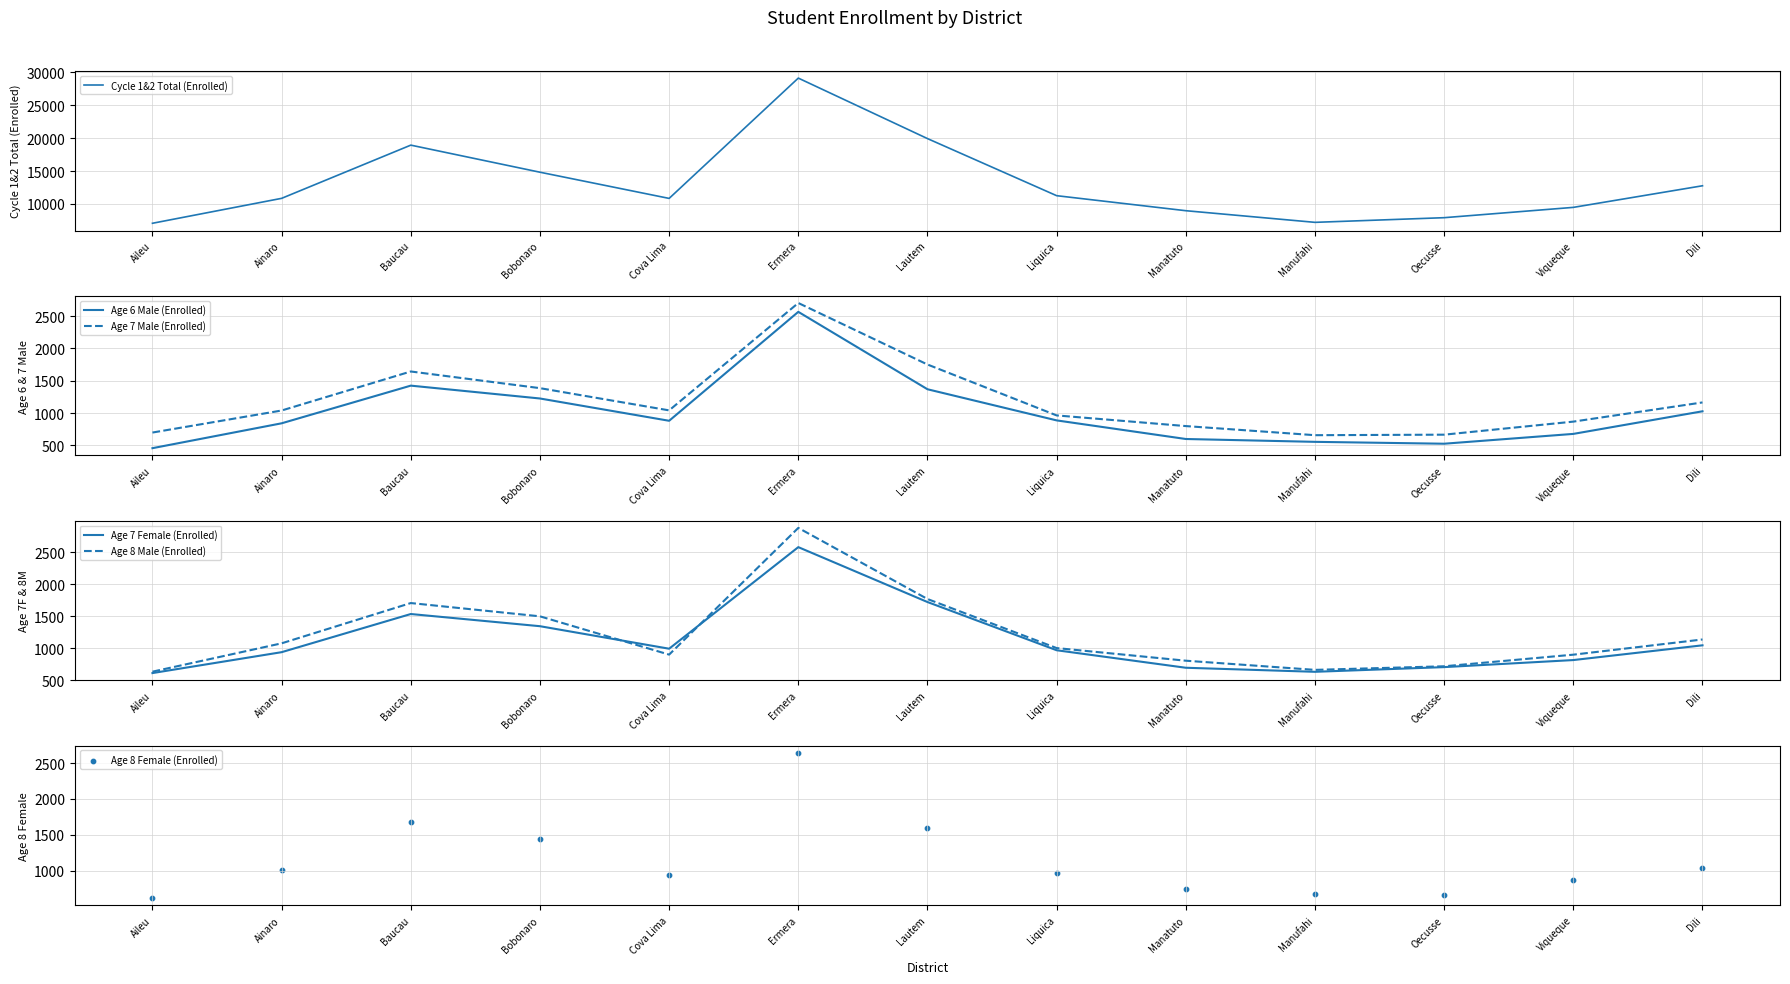

Which series contains the highest Y value?

Cycle 1&2 Total (Enrolled)